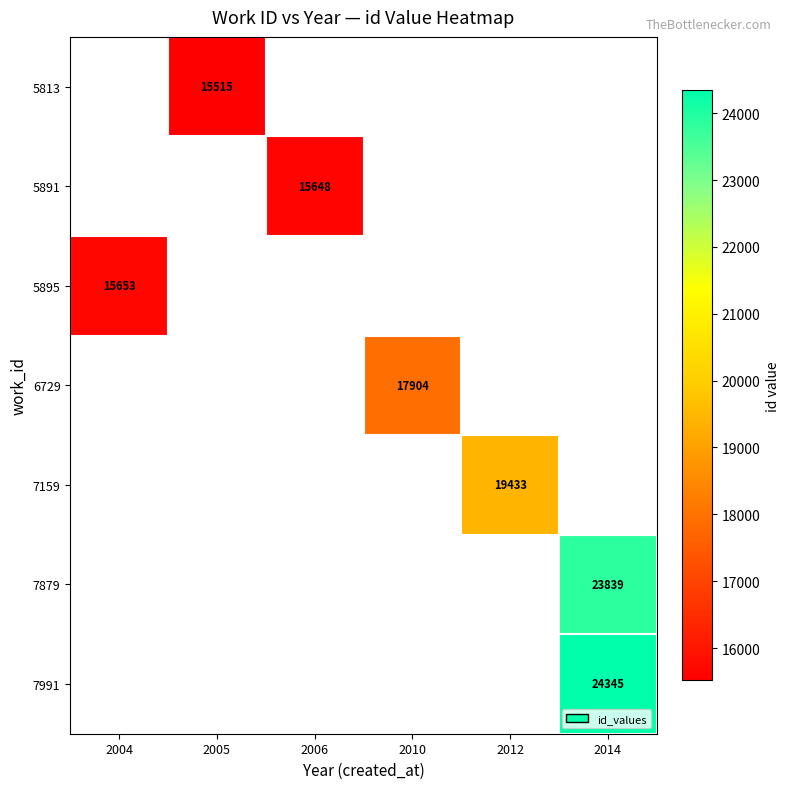

What is the smallest value displayed?

15515.0